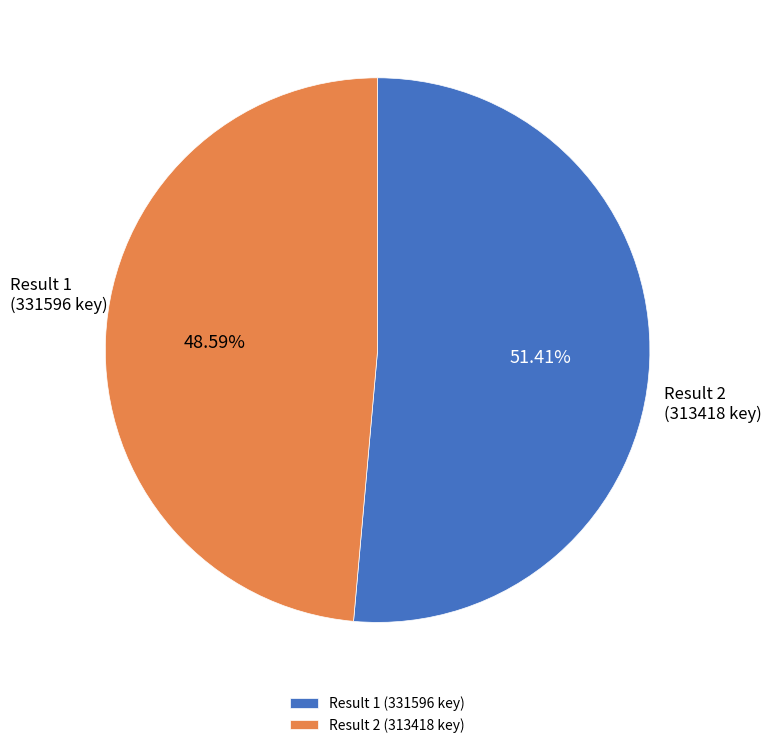

How much of the chart is everything except Result 2 (313418 key)?

51.4%